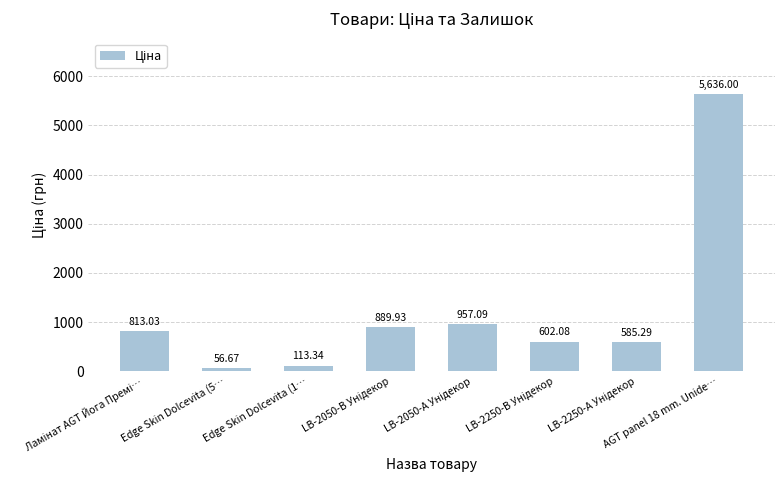

Count the number of data series in this chart.

1